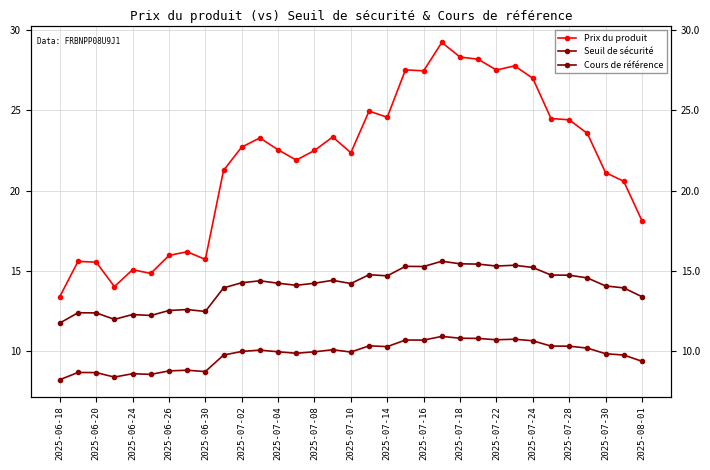

How many distinct data groups are displayed?

3